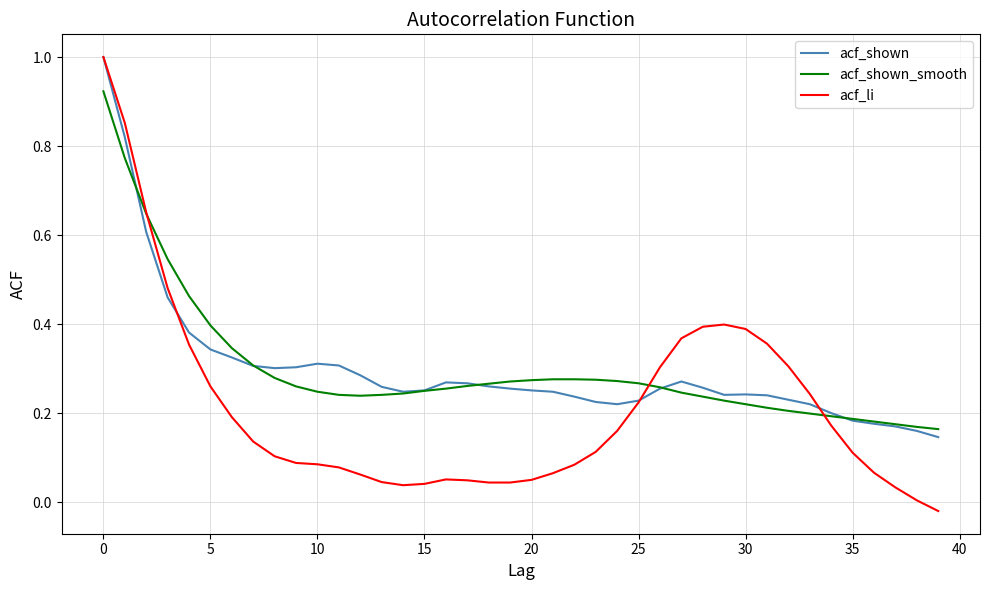

What is the maximum value for acf_shown?

1.0